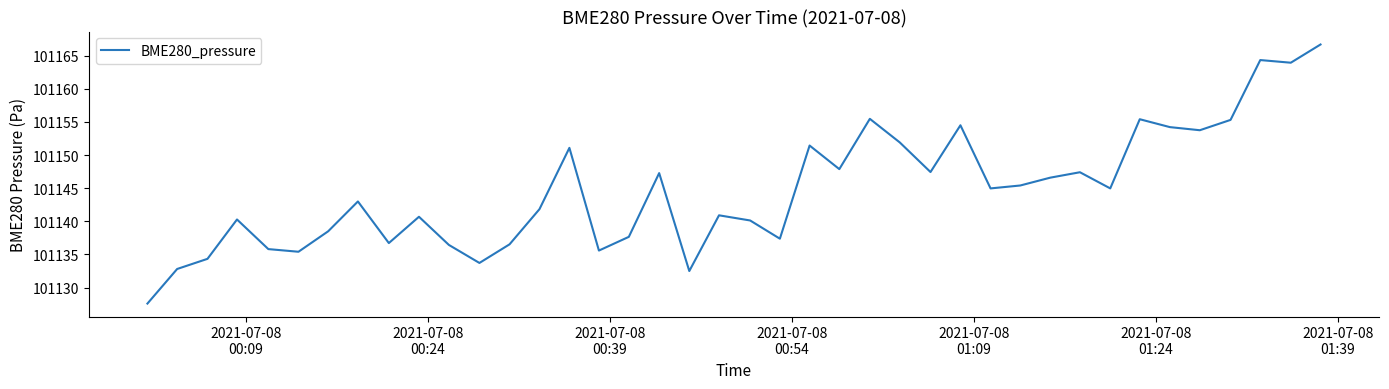

What is the maximum value shown in the chart?

101166.7